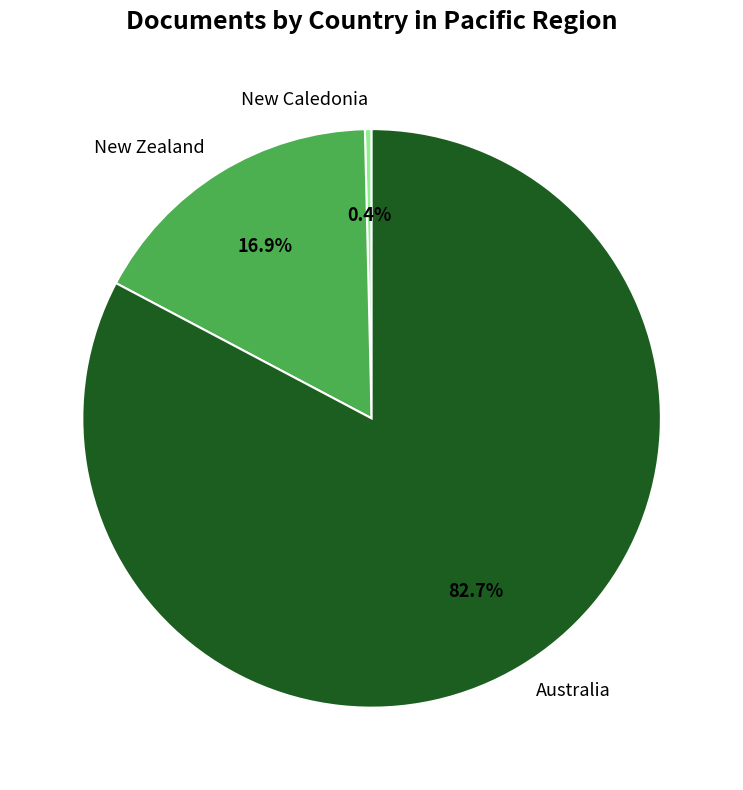

To the nearest percent, what is the difference between the New Zealand and Australia slice percentages?

66%